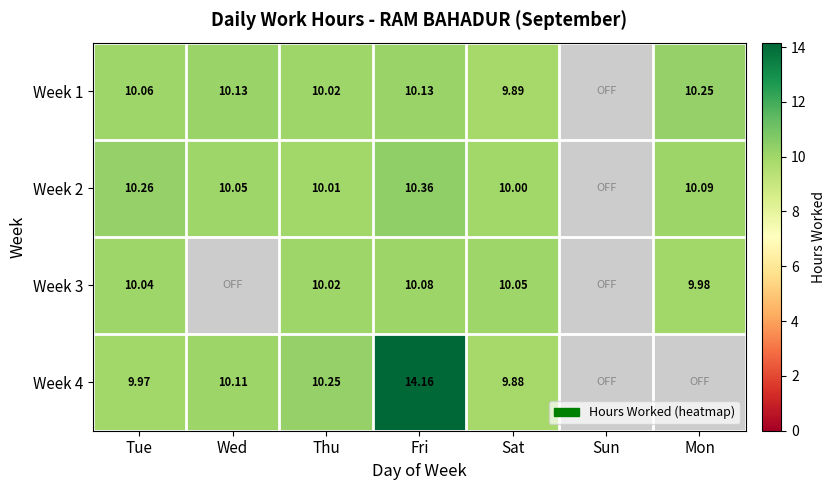

Is the value of Week 4 at Sat greater than the value of Week 2 at Thu?

No